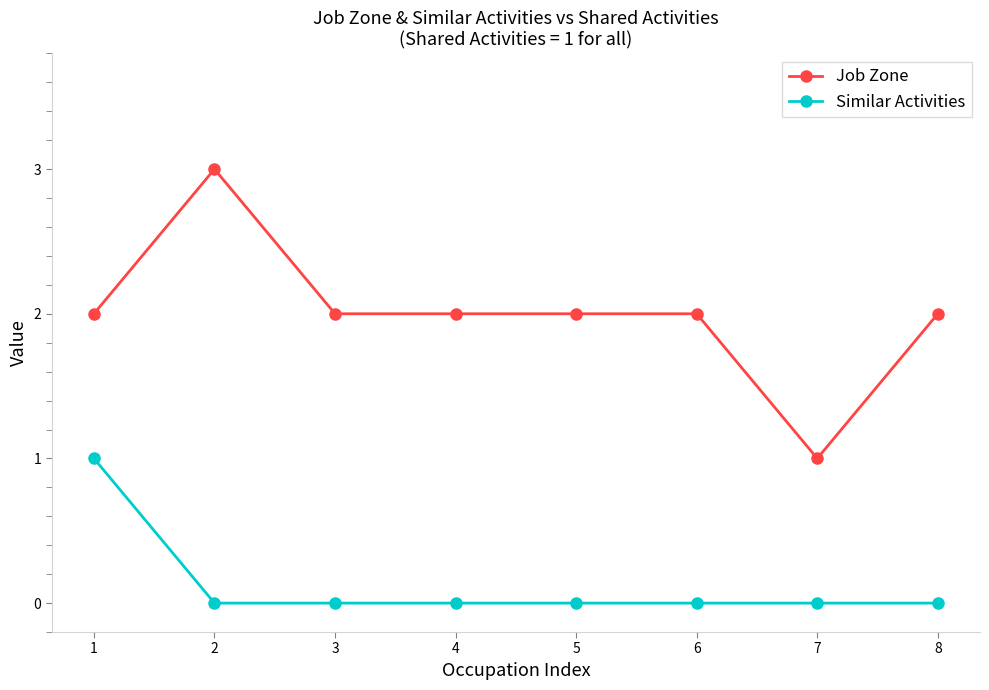

What is the value of the Job Zone point at the 2nd from the left?

3